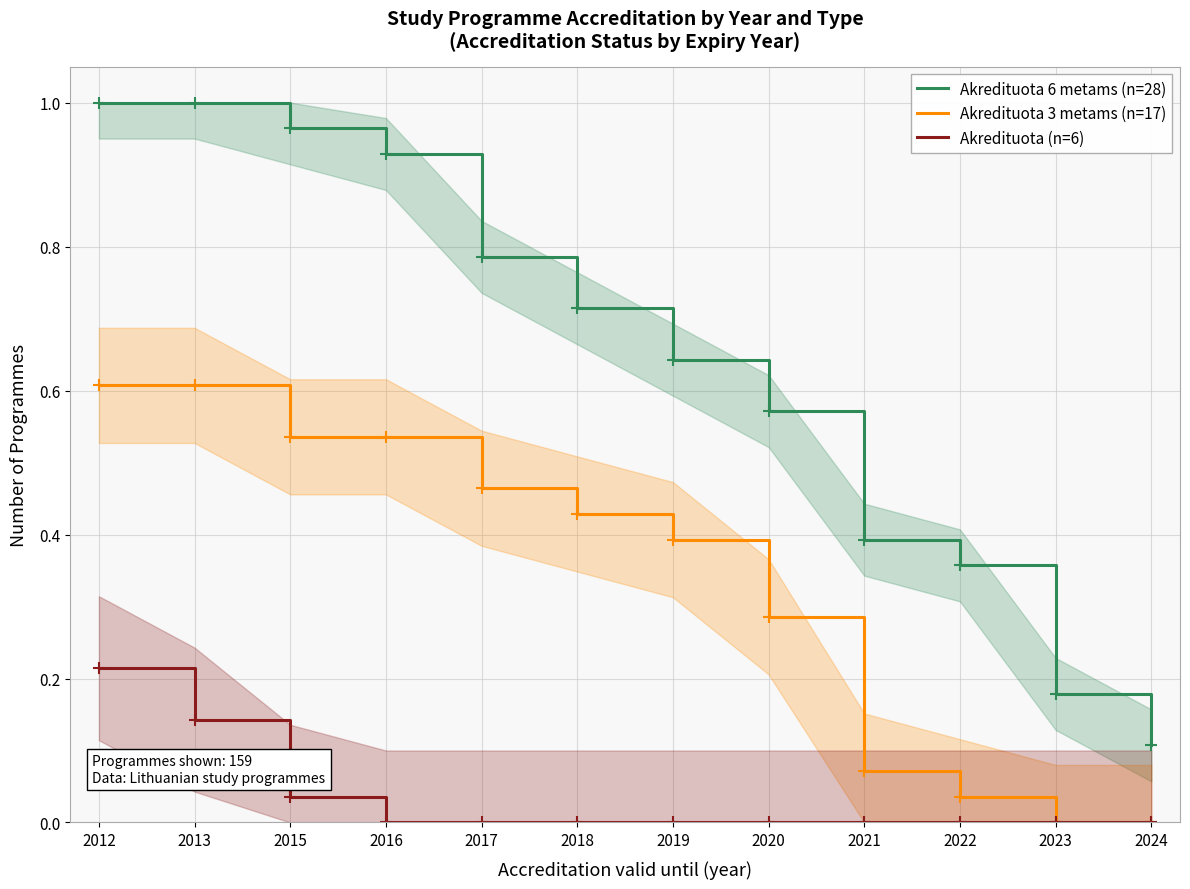

At which label does Akredituota 6 metams (n=28) reach its minimum?

2024